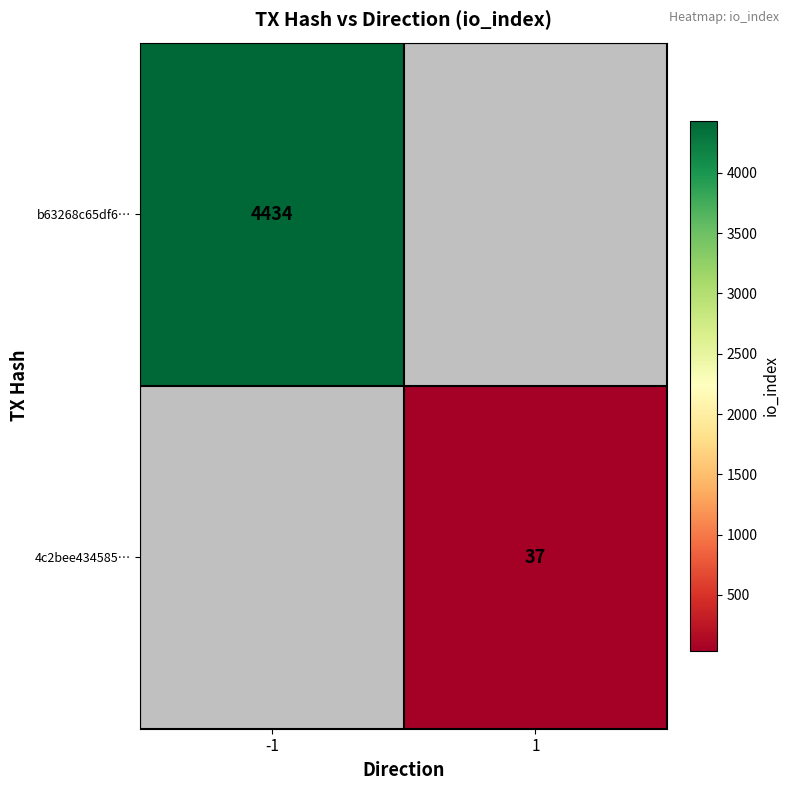

What is the maximum value shown in the chart?

4434.0